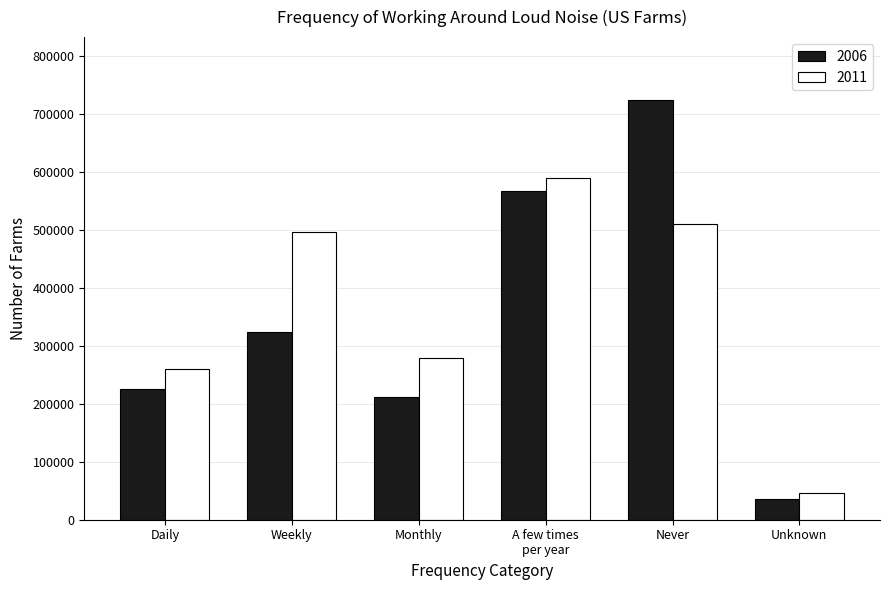

How many bars are there in total?

12